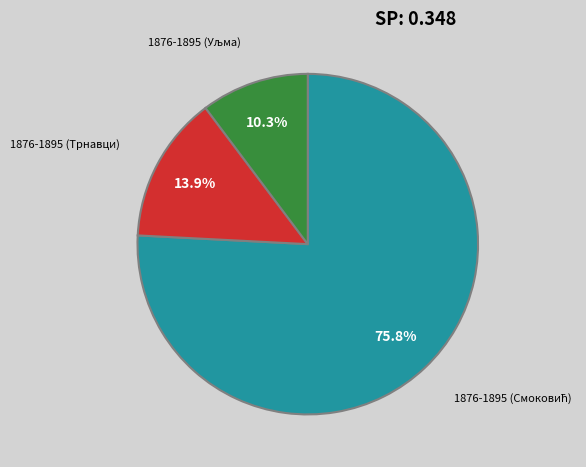

How many segments does this pie chart have?

3